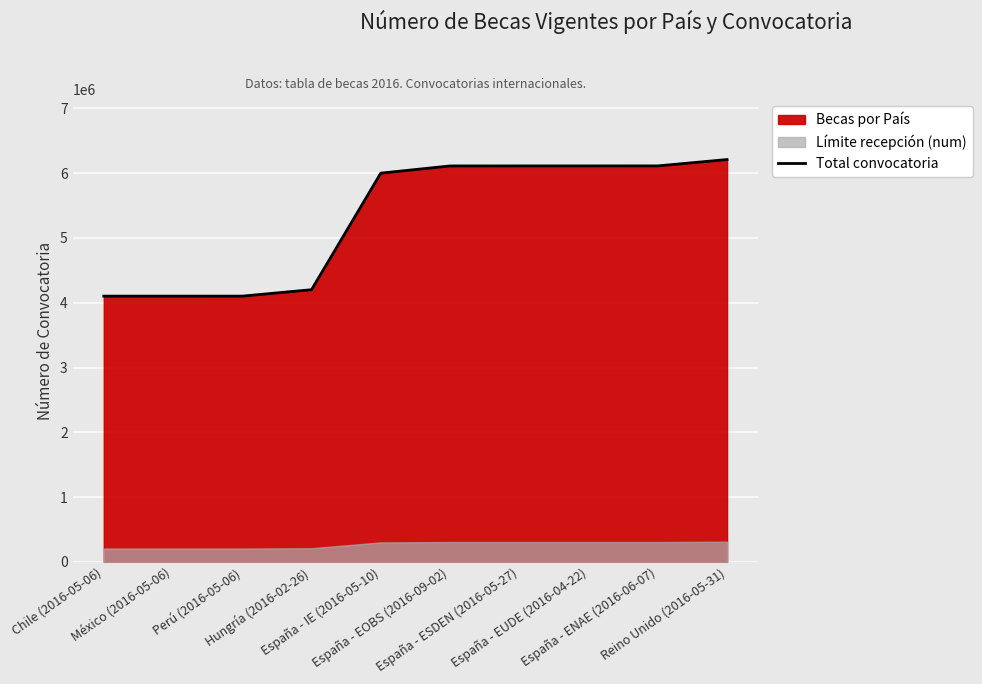

What is the value of the 6th point from the left?

6112416